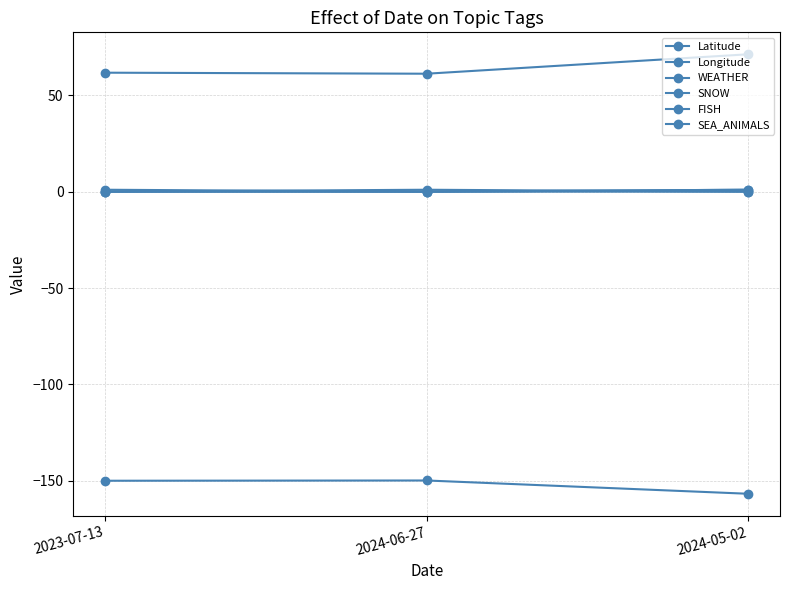

Is this an area chart (filled region under the line)?

No